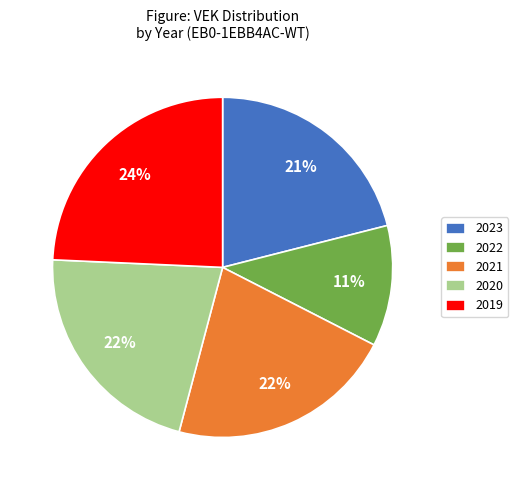

Count the number of slices in the pie.

5